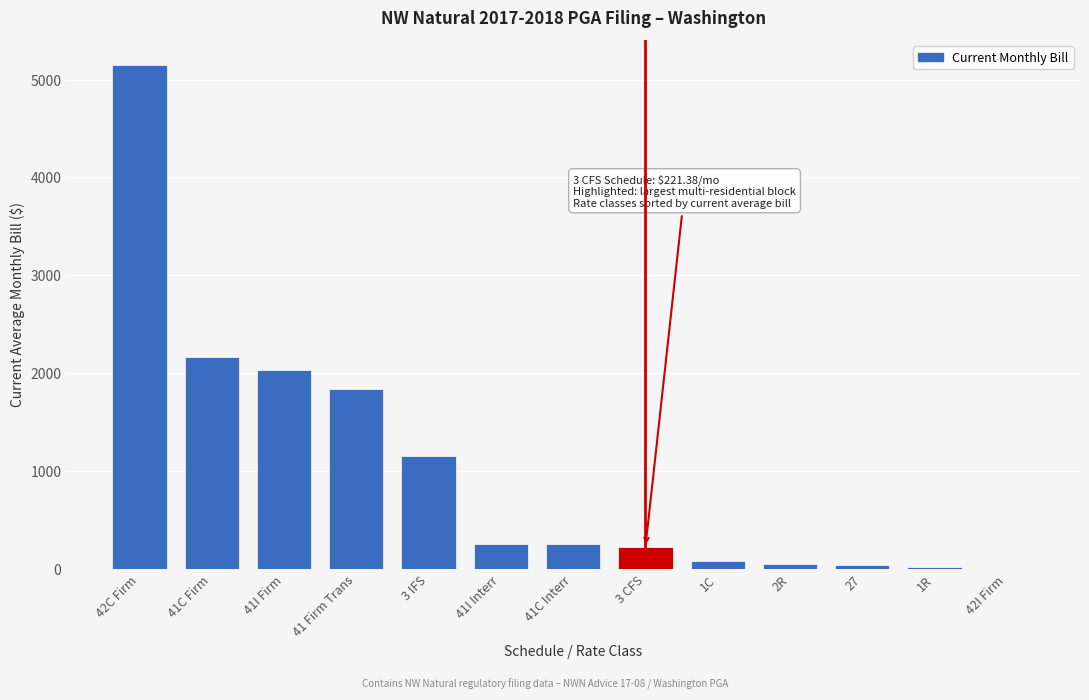

Where is the data nearest to the value 2572?

41C Firm